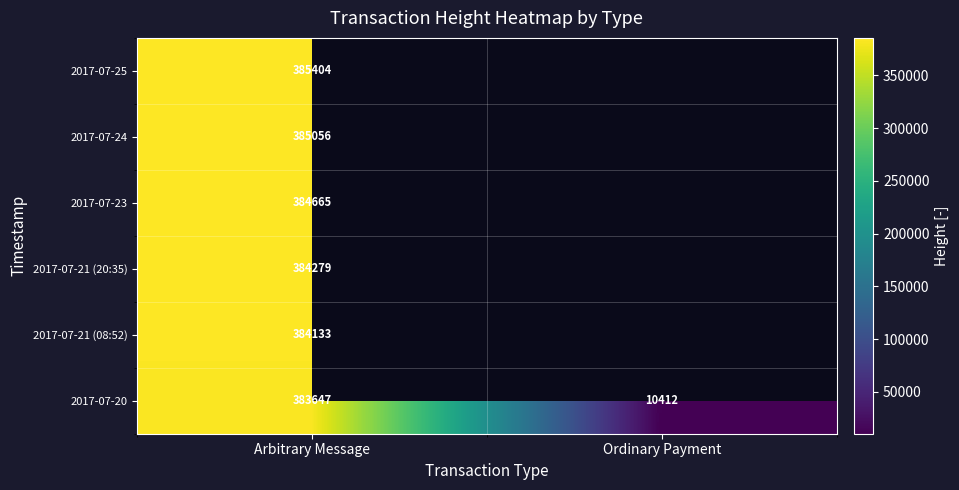

The 2017-07-21 (08:52) series shows 626485 at Arbitrary Message. True or false?

False